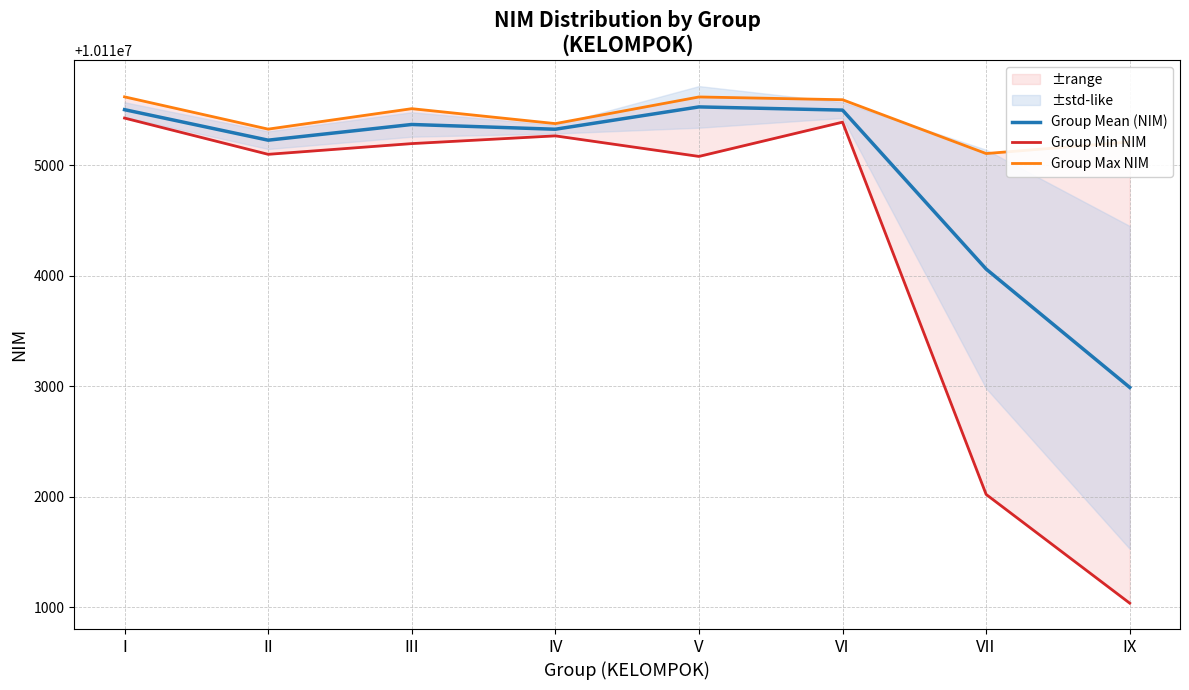

Which series has the widest spread of values?

Group Min NIM